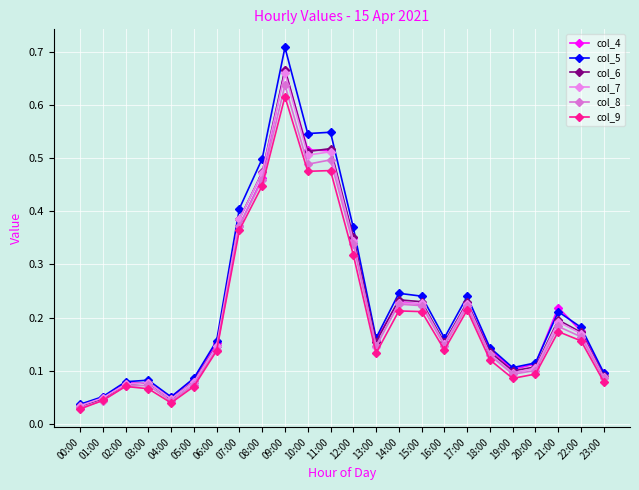

Which series has the widest spread of values?

col_5